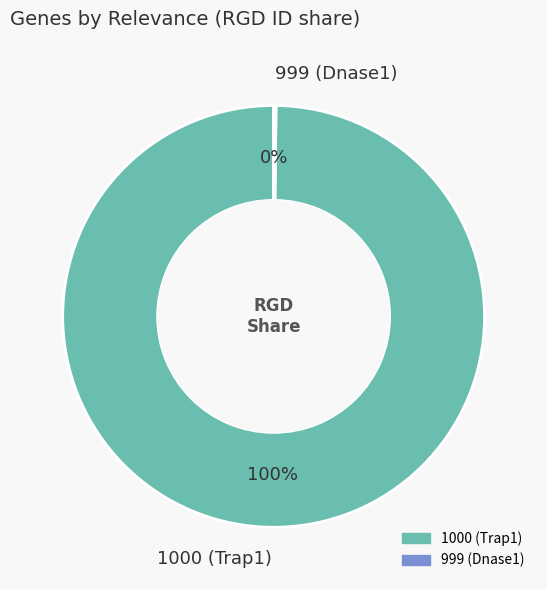

Does 1000 (Trap1) account for over 50% of the chart?

Yes